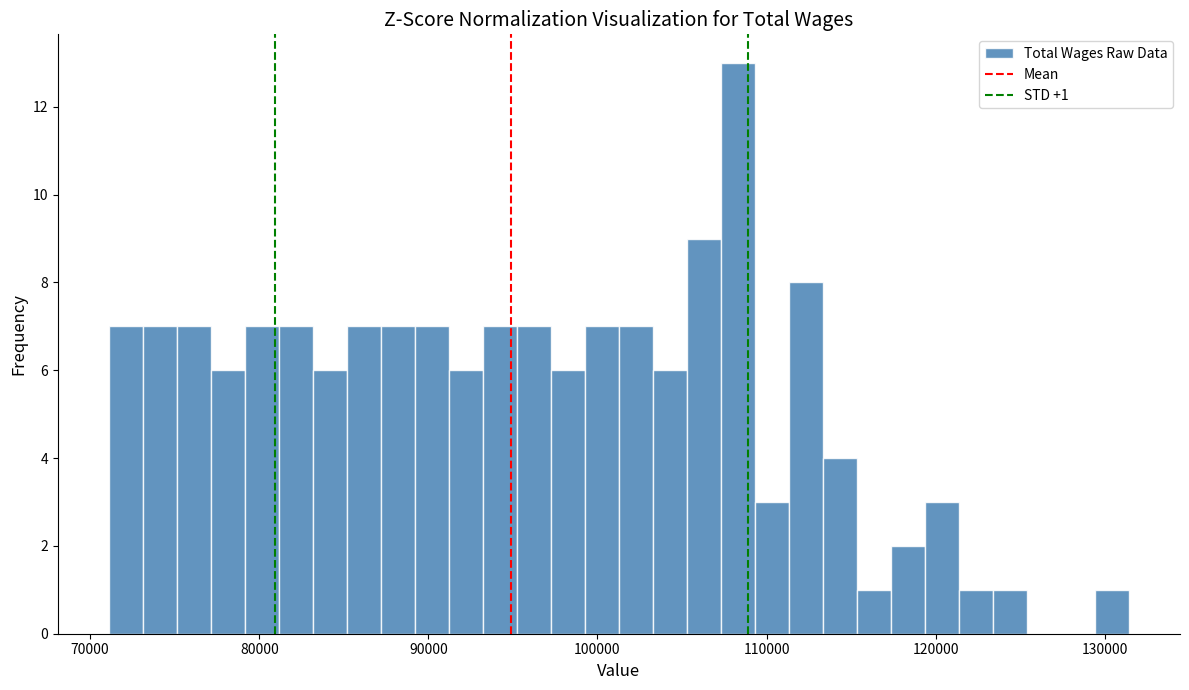

Around what value on the x-axis is the tallest bar? Give the approximate position of its centre, as read against the axis.

108000